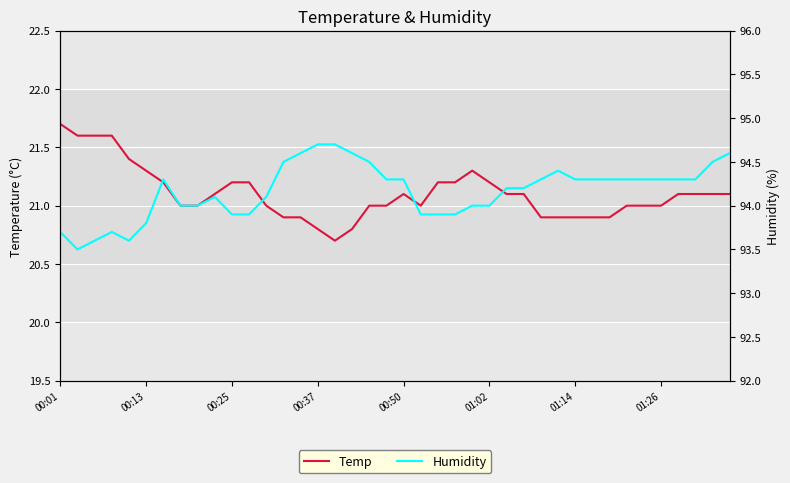

What is the sum of all Humidity values?

3766.7